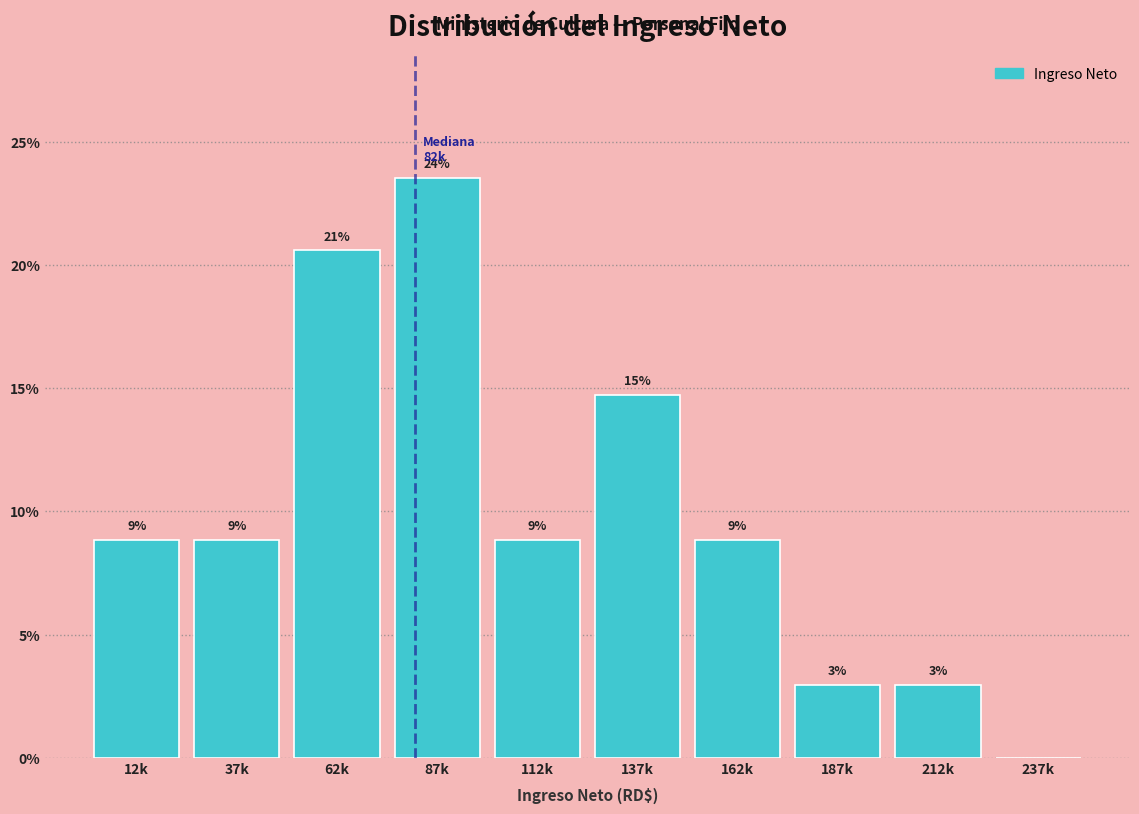

Are the bars horizontal?

No